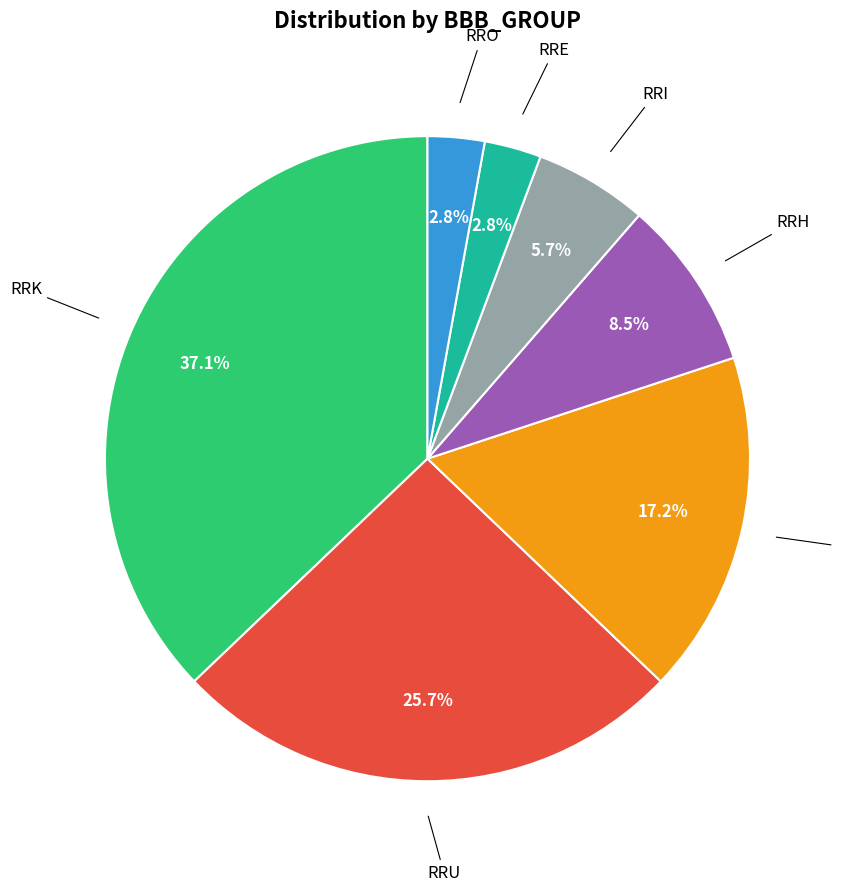

Is there a majority slice in this chart?

No